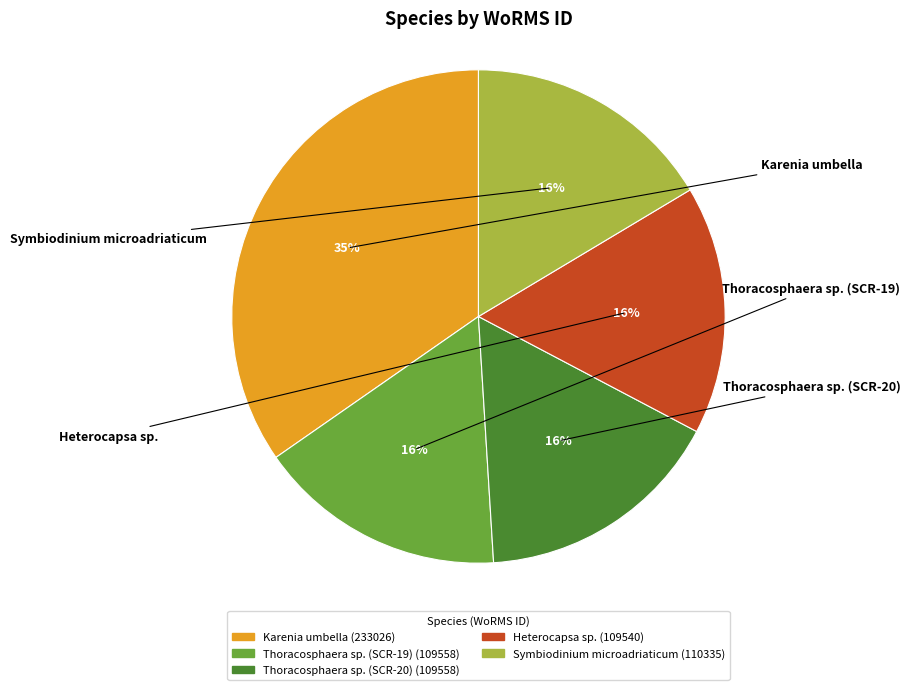

Combined, do Heterocapsa sp. and Symbiodinium microadriaticum account for over 50%?

No